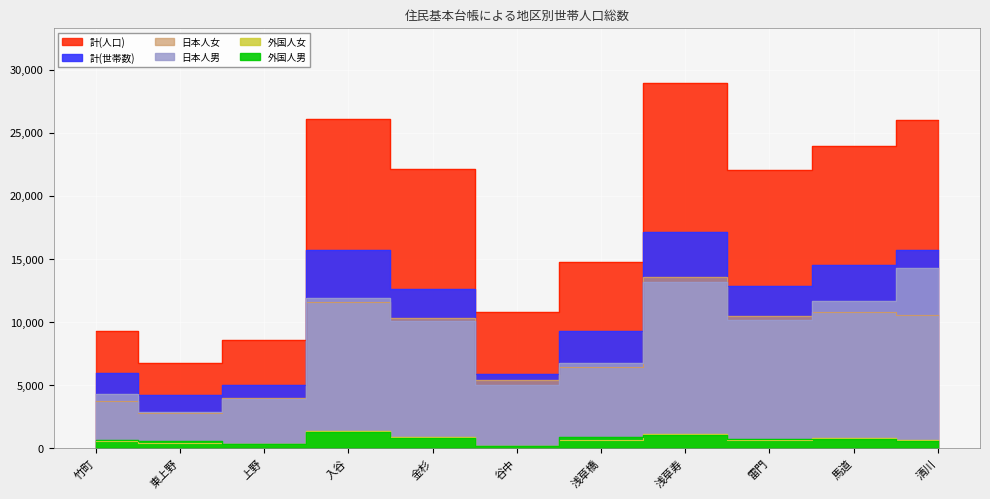

True or false: 計(人口) has more than 0 points higher than both neighbors.

True